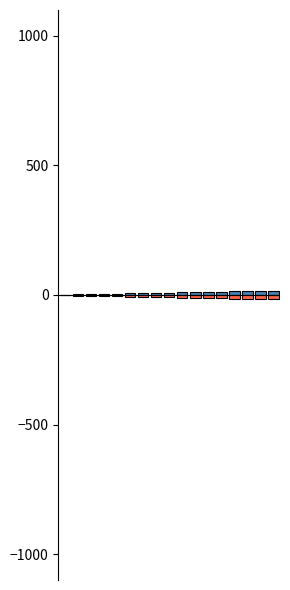

Rank the series by their average value, from lowest to highest.

Position (Below), Position (Above)